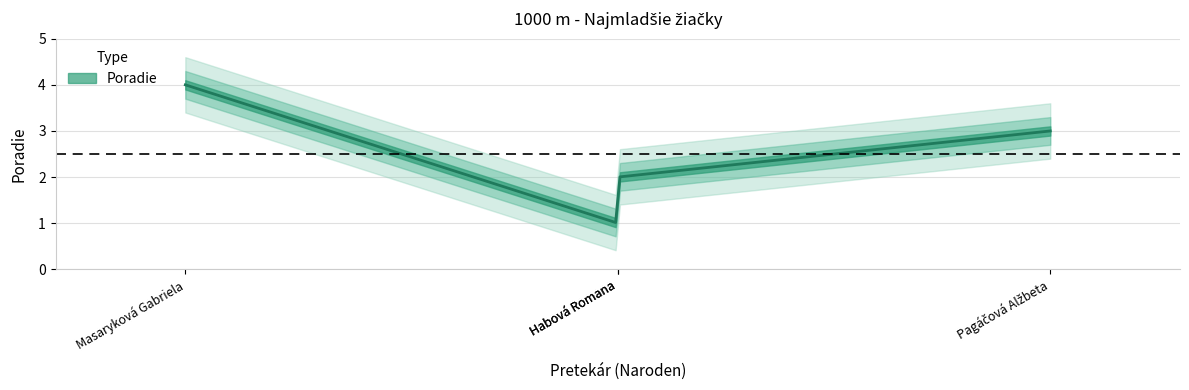

Count the number of values greater than 3.

1